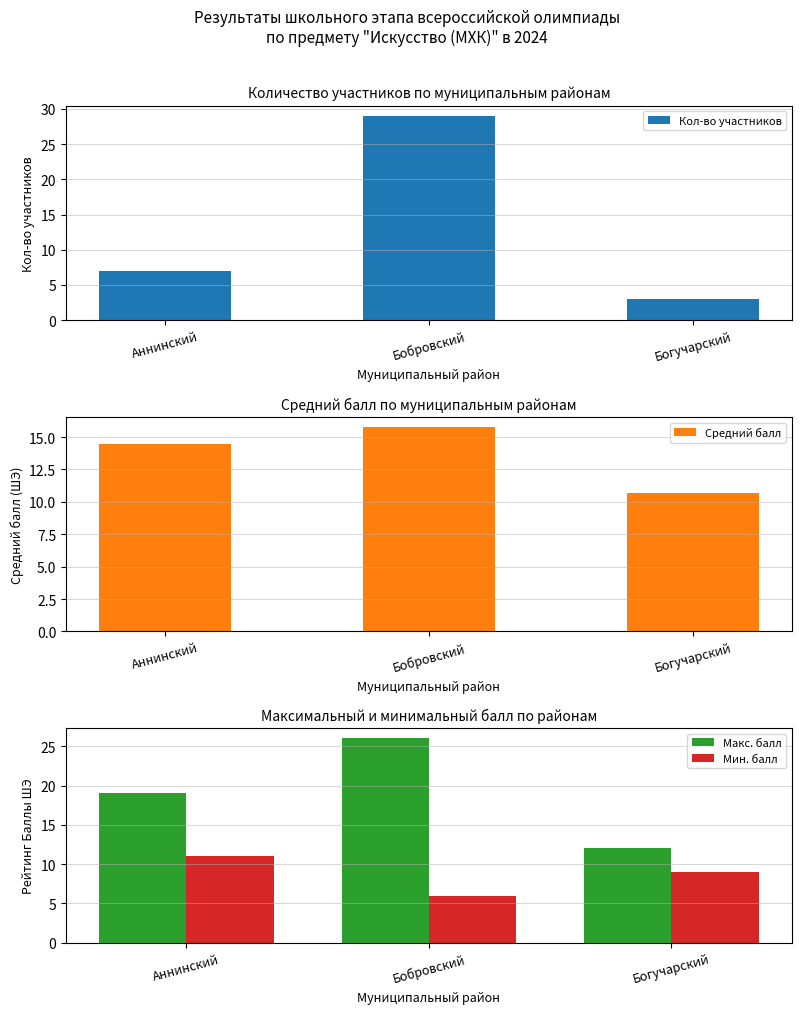

At which category does the chart reach its peak across all series?

Бобровский